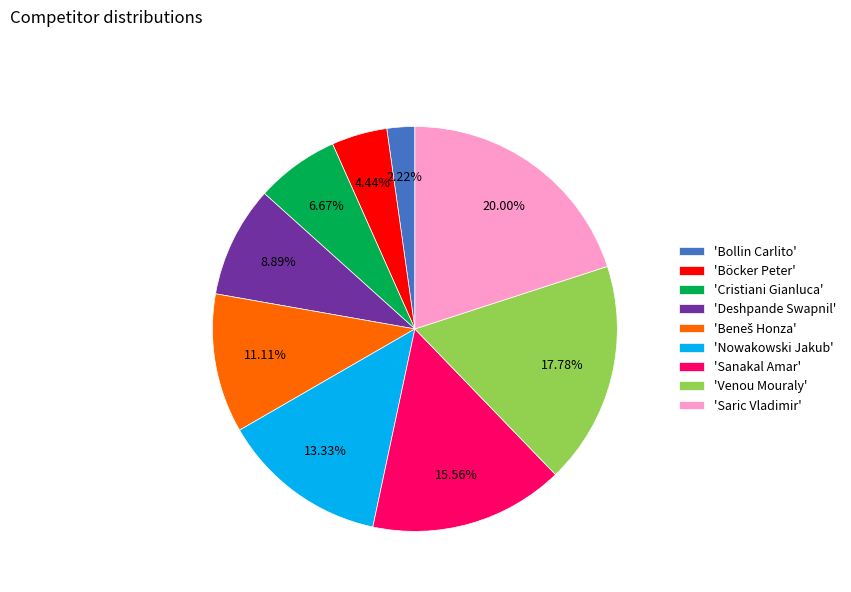

Is there a majority slice in this chart?

No